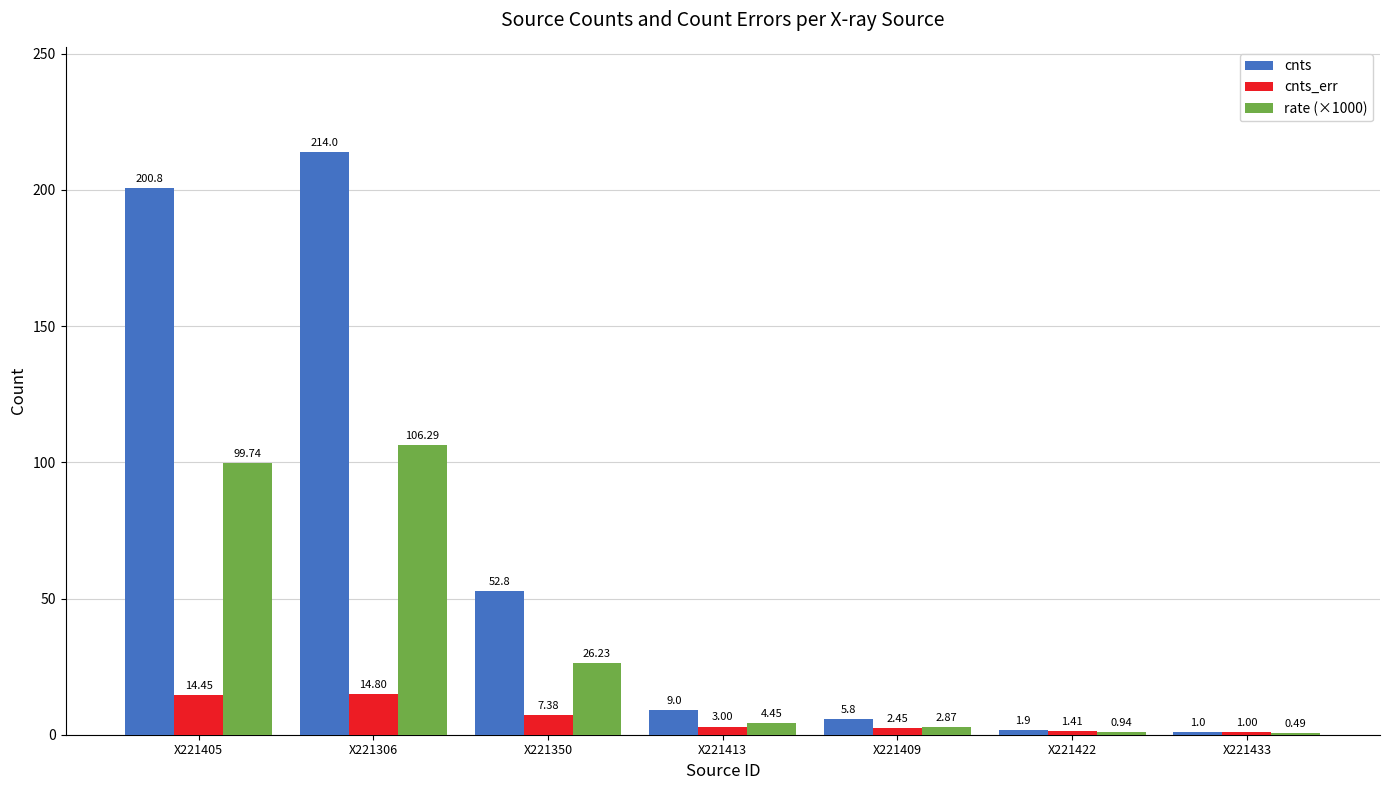

Between X221413 and X221433, which series saw the biggest shift?

cnts